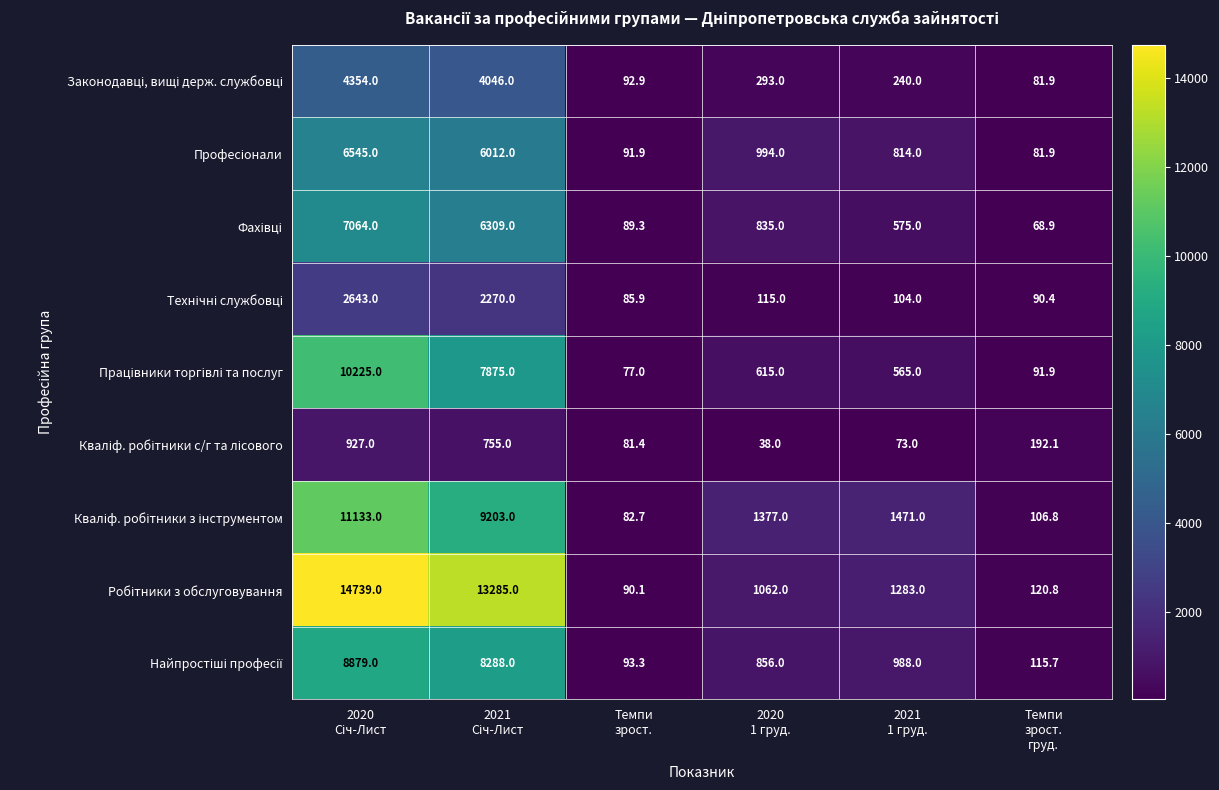

What is the smallest value displayed?

38.0